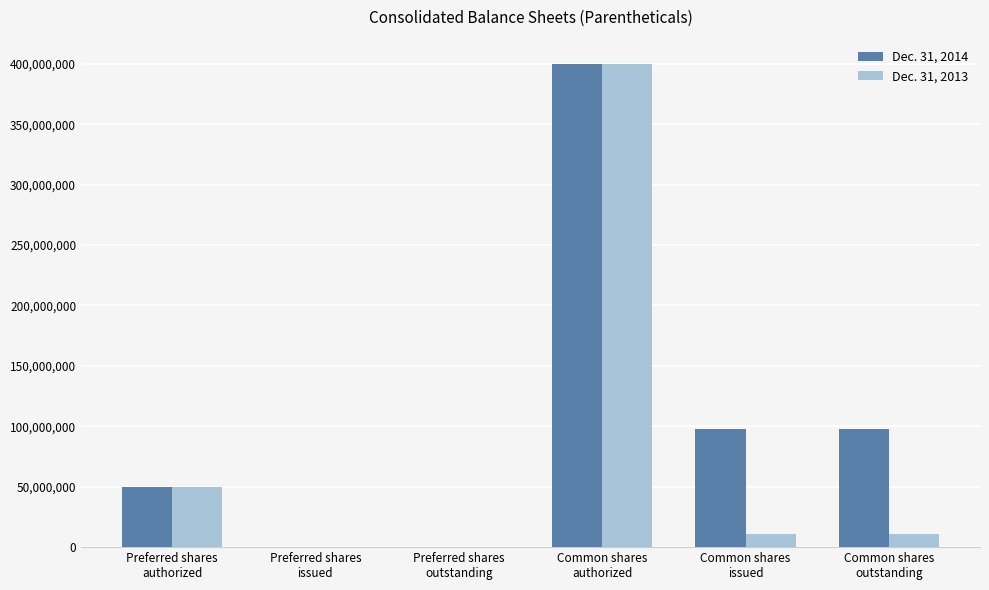

Which series has the largest total across all categories?

Dec. 31, 2014